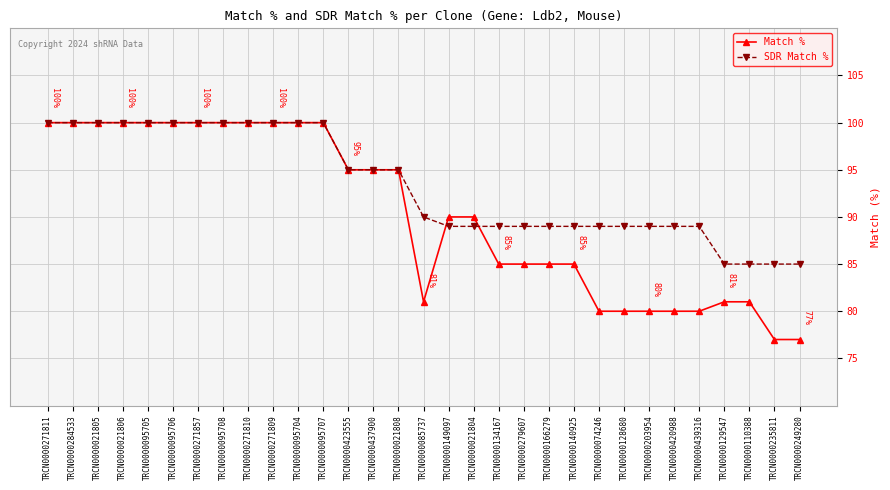

Reading left to right, what are all the values shown in this chart?

Match %: TRCN0000271811=100	TRCN0000284533=100	TRCN0000021805=100	TRCN0000021806=100	TRCN0000095705=100	TRCN0000095706=100	TRCN0000271857=100	TRCN0000095708=100	TRCN0000271810=100	TRCN0000271809=100	TRCN0000095704=100	TRCN0000095707=100	TRCN0000423555=95	TRCN0000437900=95	TRCN0000021808=95	TRCN0000085737=81	TRCN0000149097=90	TRCN0000021804=90	TRCN0000134167=85	TRCN0000279607=85	TRCN0000166279=85	TRCN0000140925=85	TRCN0000074246=80	TRCN0000128680=80	TRCN0000203954=80	TRCN0000420988=80	TRCN0000439316=80	TRCN0000129547=81	TRCN0000110388=81	TRCN0000235811=77	TRCN0000249280=77
SDR Match %: TRCN0000271811=100	TRCN0000284533=100	TRCN0000021805=100	TRCN0000021806=100	TRCN0000095705=100	TRCN0000095706=100	TRCN0000271857=100	TRCN0000095708=100	TRCN0000271810=100	TRCN0000271809=100	TRCN0000095704=100	TRCN0000095707=100	TRCN0000423555=95	TRCN0000437900=95	TRCN0000021808=95	TRCN0000085737=90	TRCN0000149097=89	TRCN0000021804=89	TRCN0000134167=89	TRCN0000279607=89	TRCN0000166279=89	TRCN0000140925=89	TRCN0000074246=89	TRCN0000128680=89	TRCN0000203954=89	TRCN0000420988=89	TRCN0000439316=89	TRCN0000129547=85	TRCN0000110388=85	TRCN0000235811=85	TRCN0000249280=85